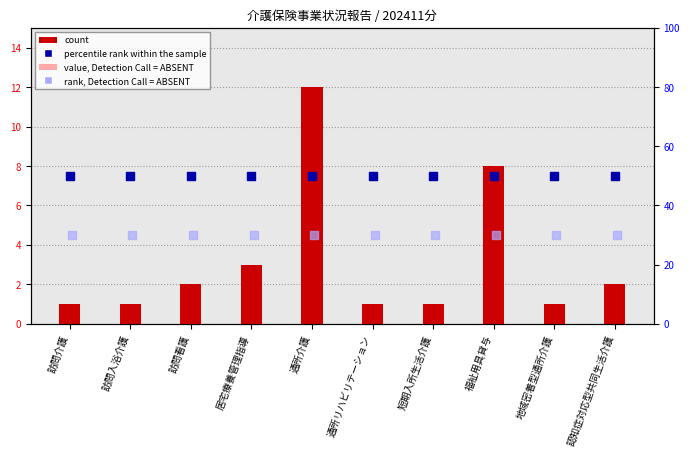

What are all the series names shown in the legend?

count, value, Detection Call = ABSENT, percentile rank within the sample, rank, Detection Call = ABSENT